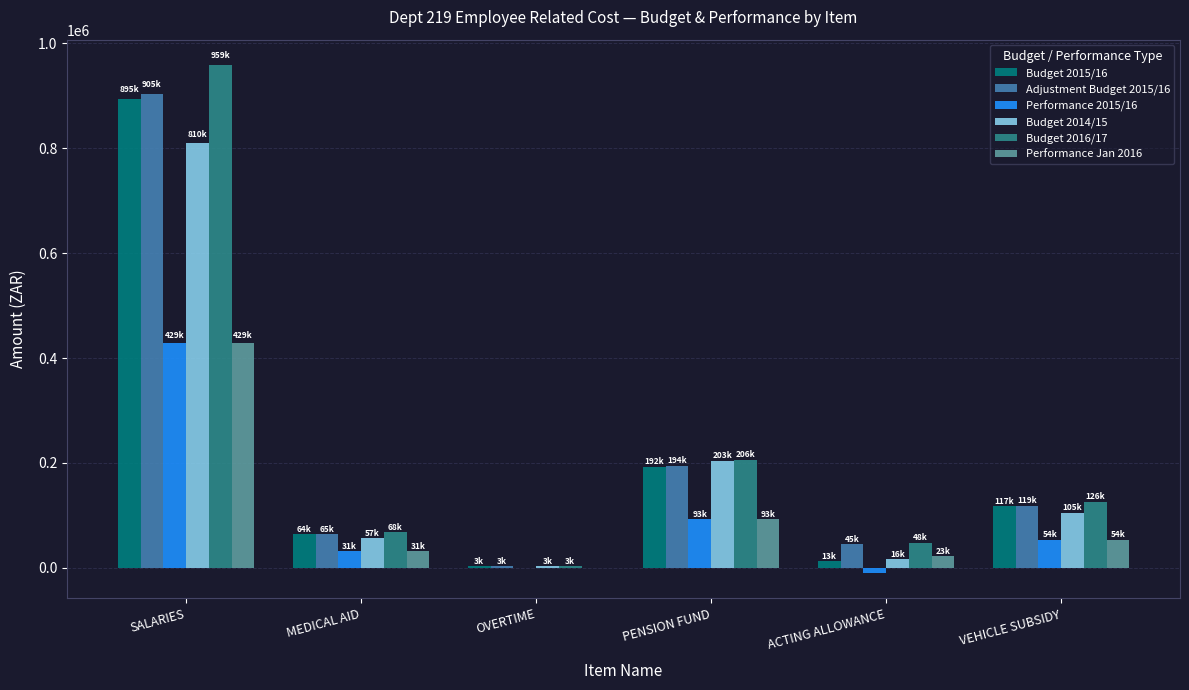

True or false: Performance 2015/16 has a value of 31095.0 at MEDICAL AID.

True